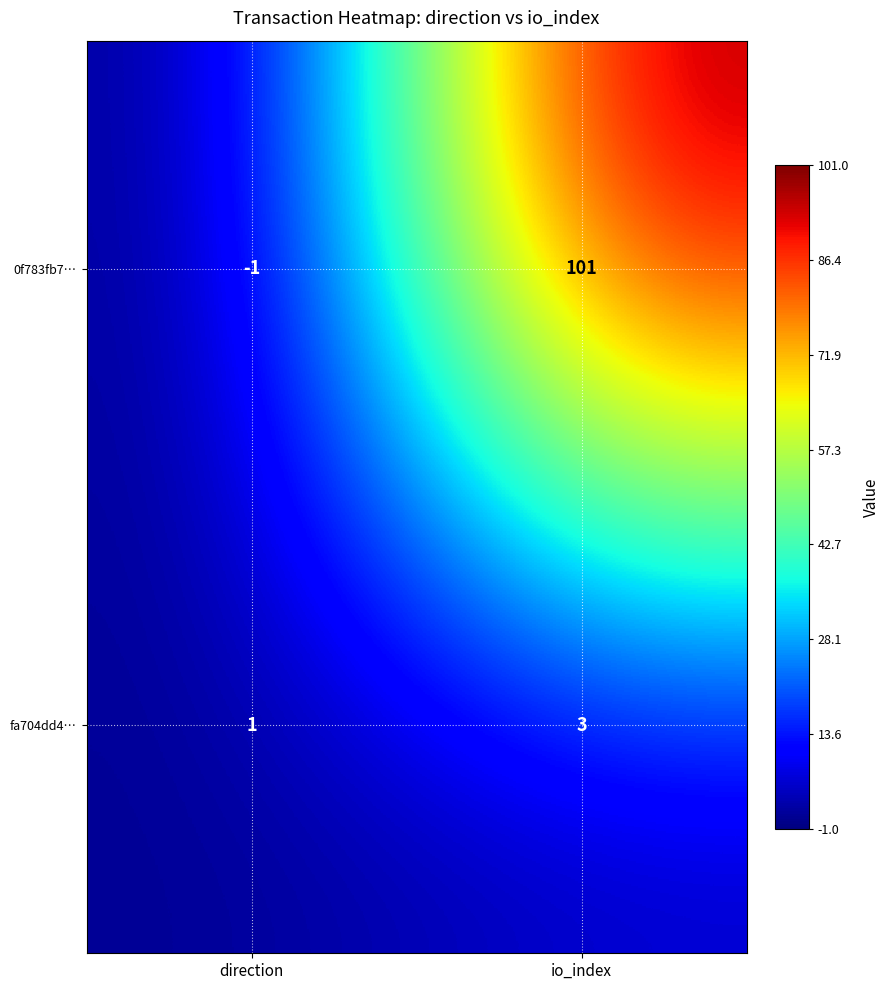

Which series has the largest total across all categories?

0f783fb7…